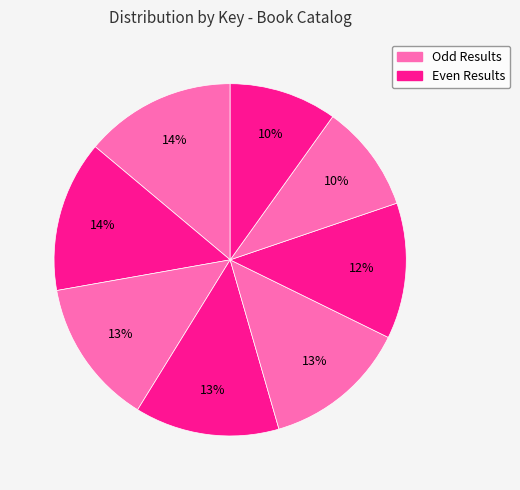

How many segments does this pie chart have?

8